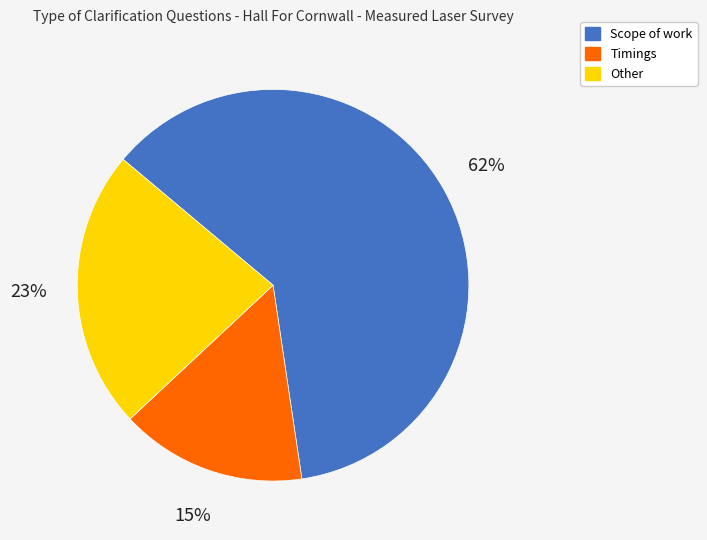

Which slice is the smallest?

Timings